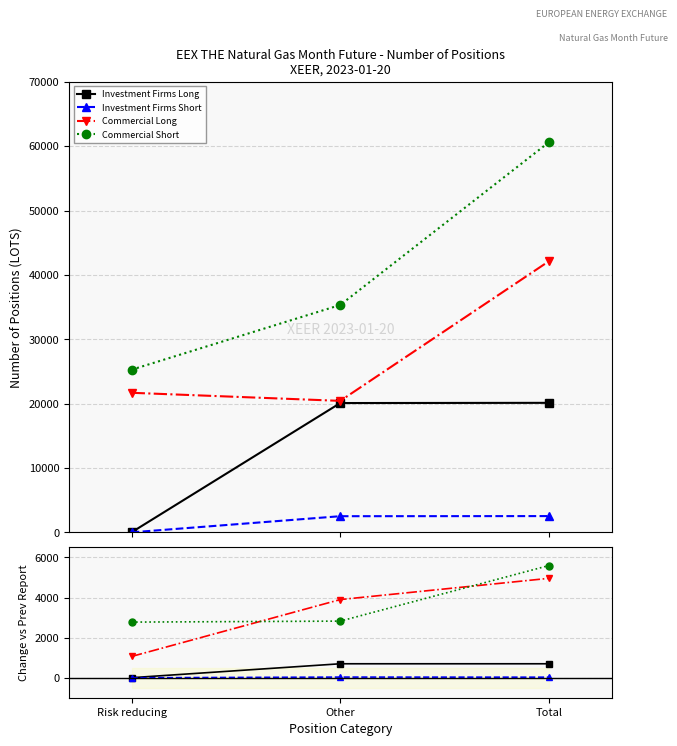

How many lines are shown in the chart?

4